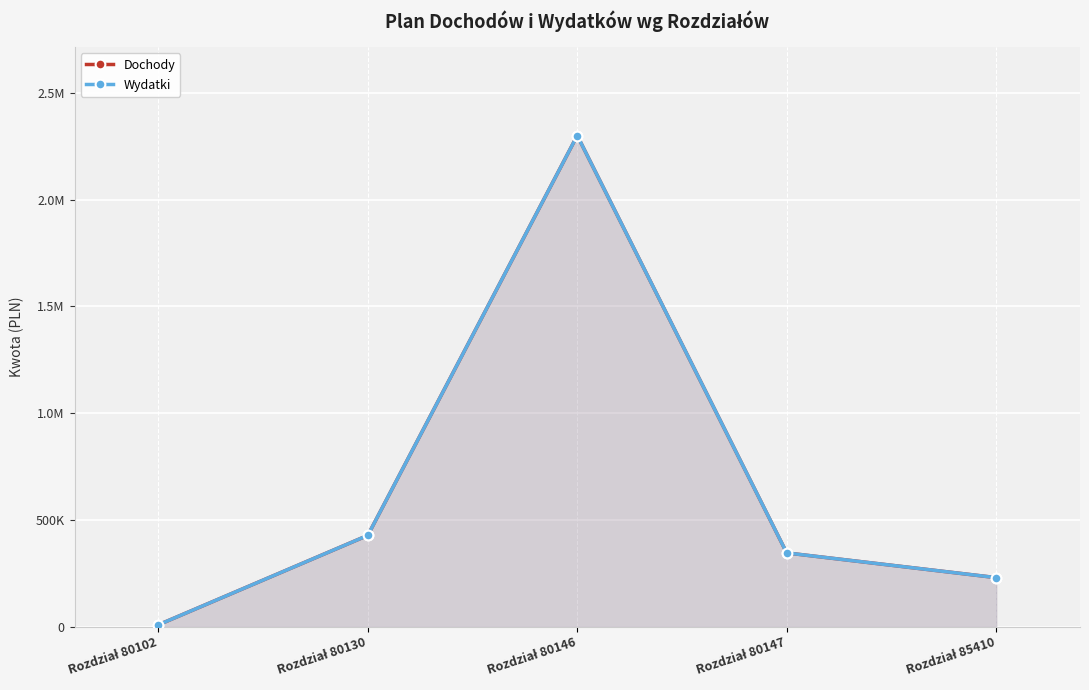

Which series changed the most between Rozdział 80102 and Rozdział 80147?

Dochody